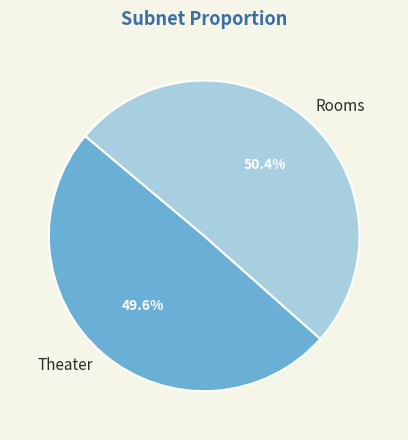

Does any single category account for the majority?

Yes